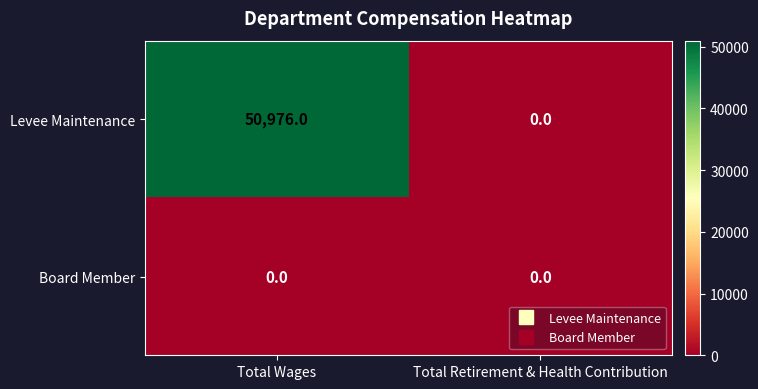

Is it true that Levee Maintenance equals 90901 at Total Wages?

False